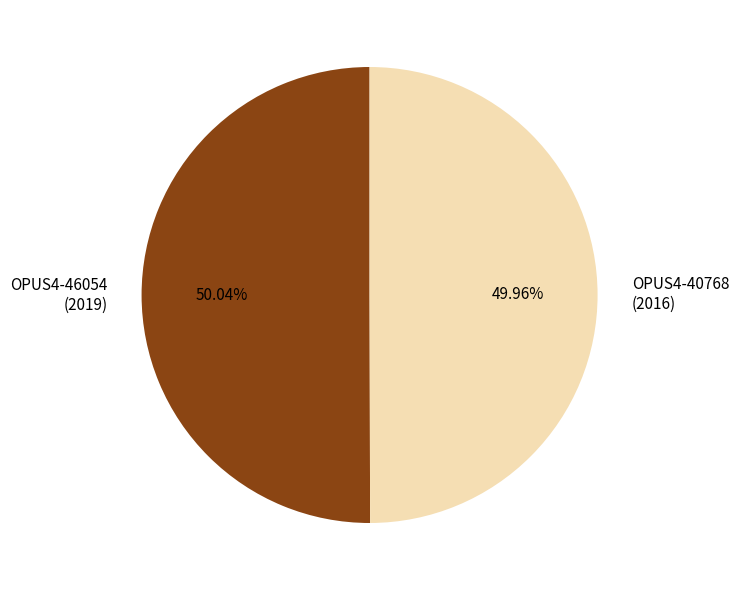

Does any single category account for the majority?

Yes